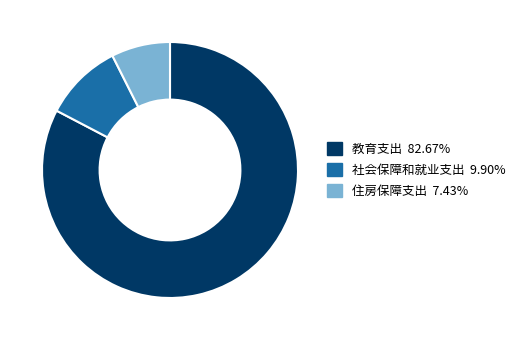

Which slice is the smallest?

住房保障支出